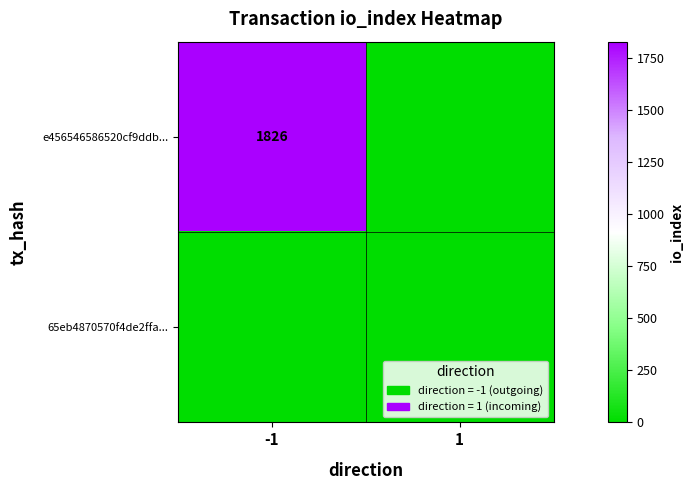

Between -1 and 1, which series saw the biggest shift?

e456546586520cf9ddb...